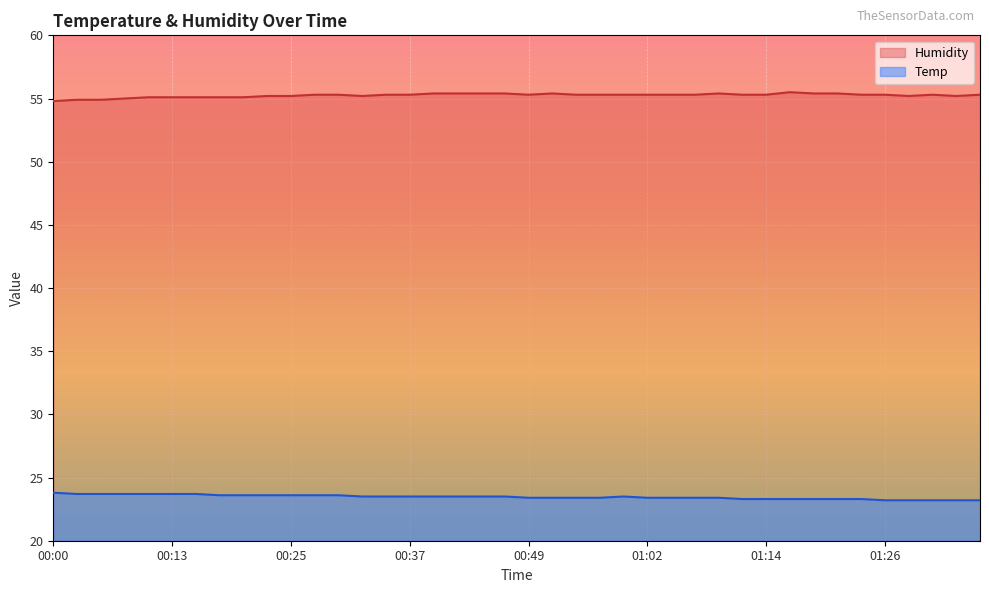

What is the value of the Humidity point at the 22nd from the left?

55.4